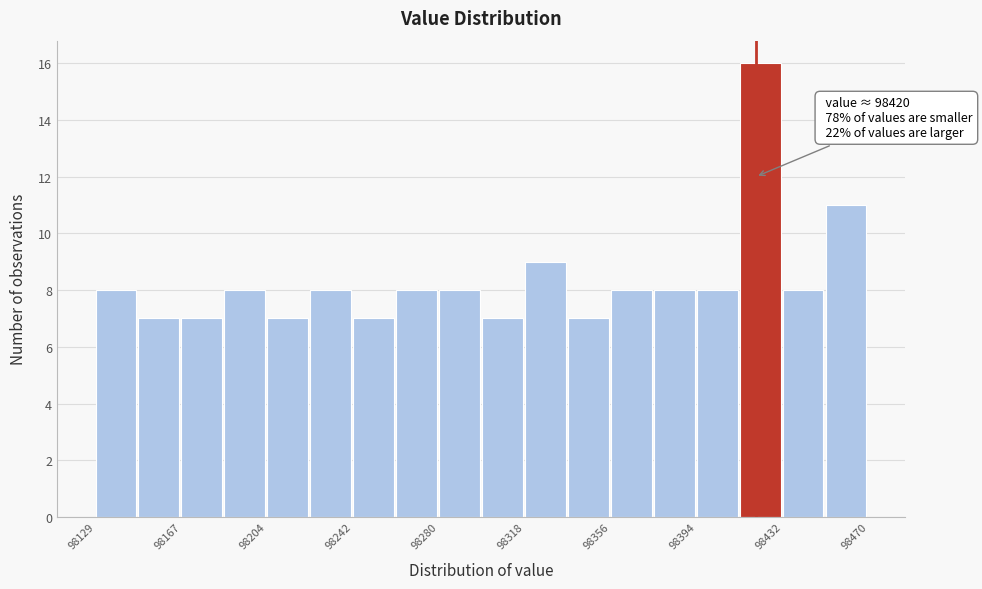

Read against the x-axis, roughly where is the centre of the tallest bar?

98420